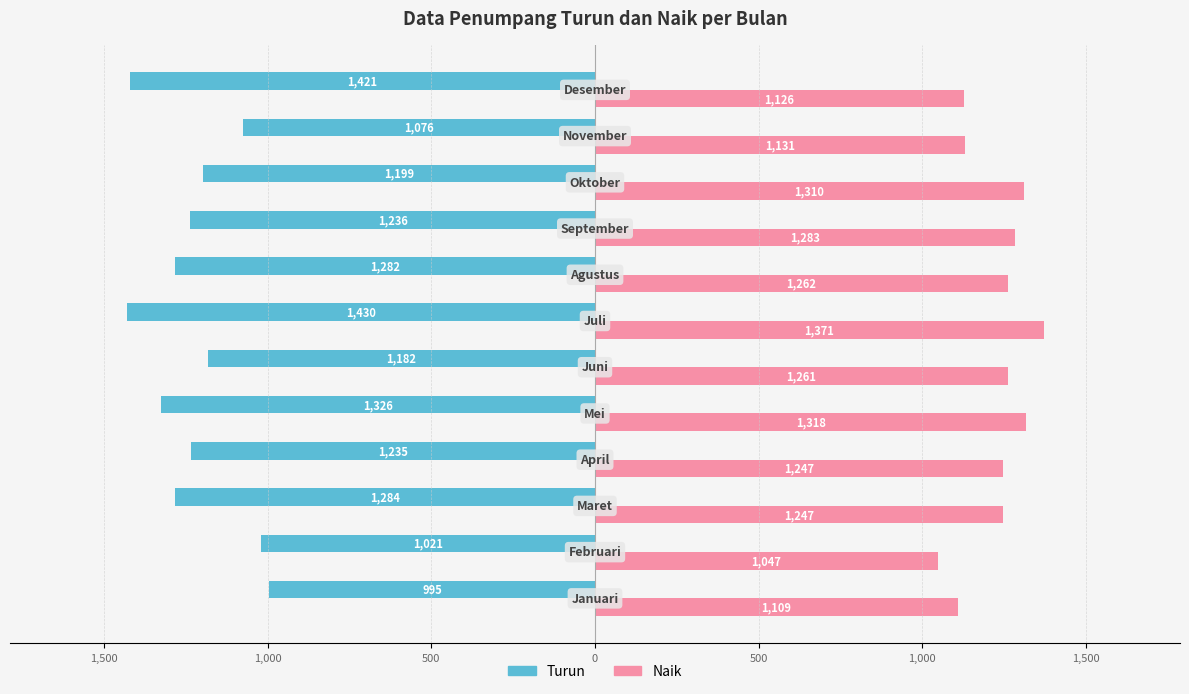

What are all the series names shown in the legend?

Turun, Naik